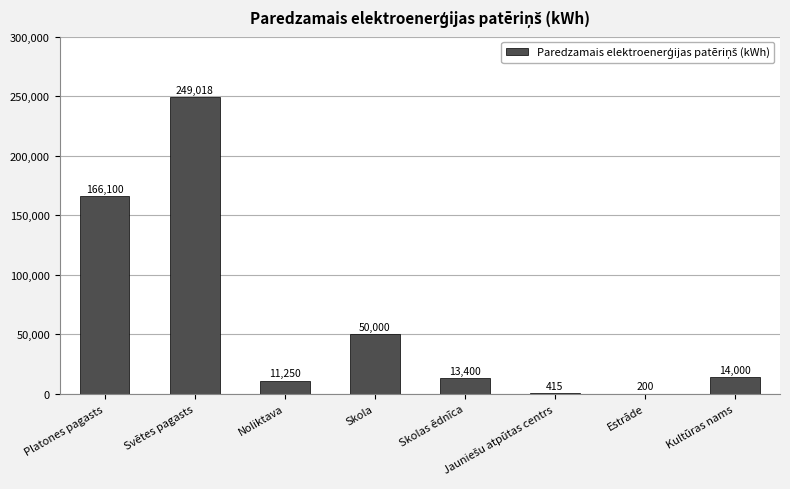

Where does the data first go above 14000?

Platones pagasts